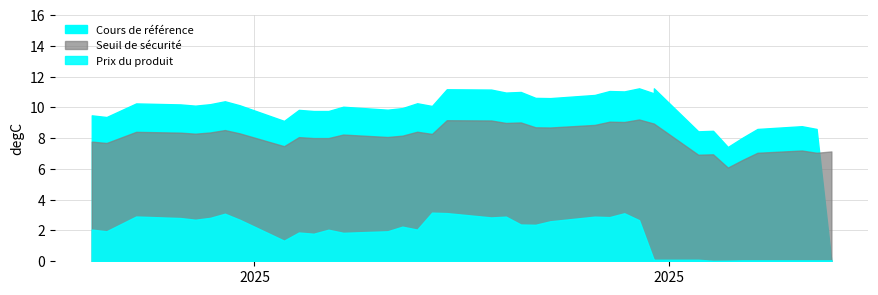

What is the maximum value for Cours de référence?

11.2